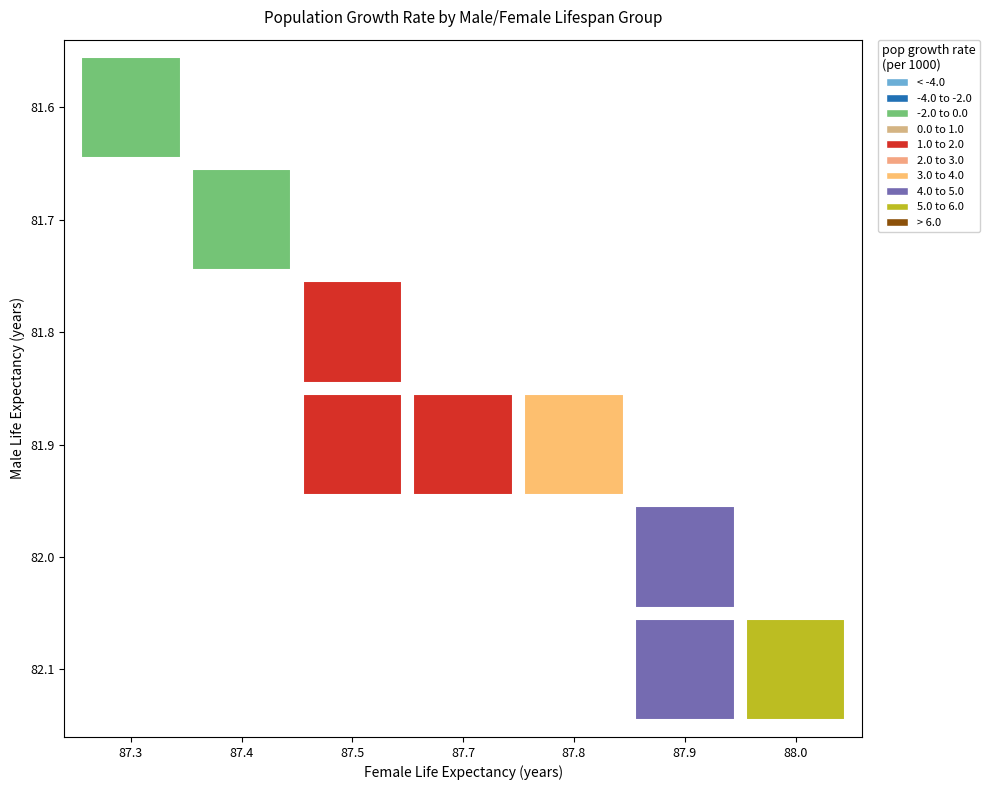

The male_lifespan series shows 22.0 at 和光市. True or false?

False